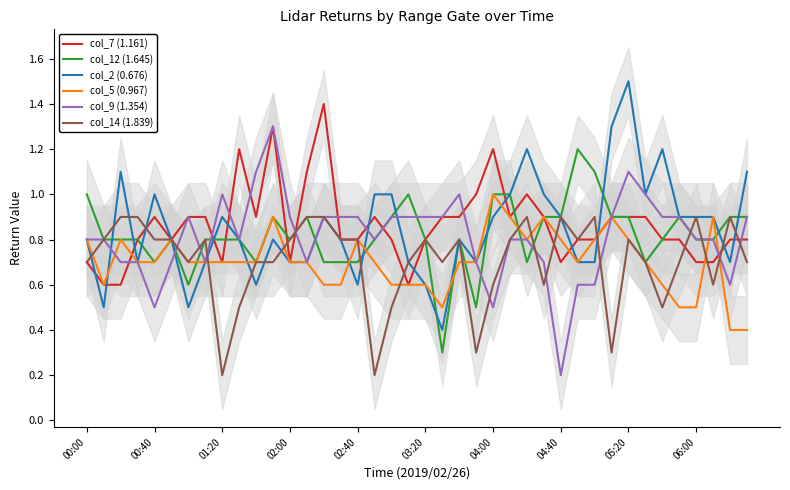

The value of col_5 (0.967) at 02:40 is 0.8. True or false?

True